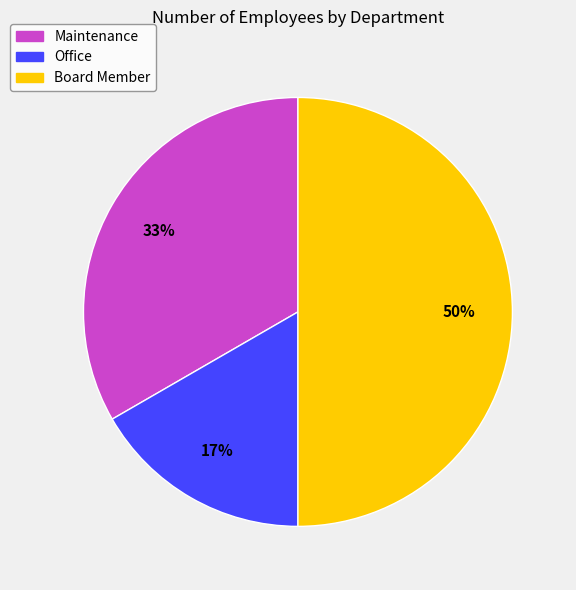

Which category has the smallest portion of the pie?

Office